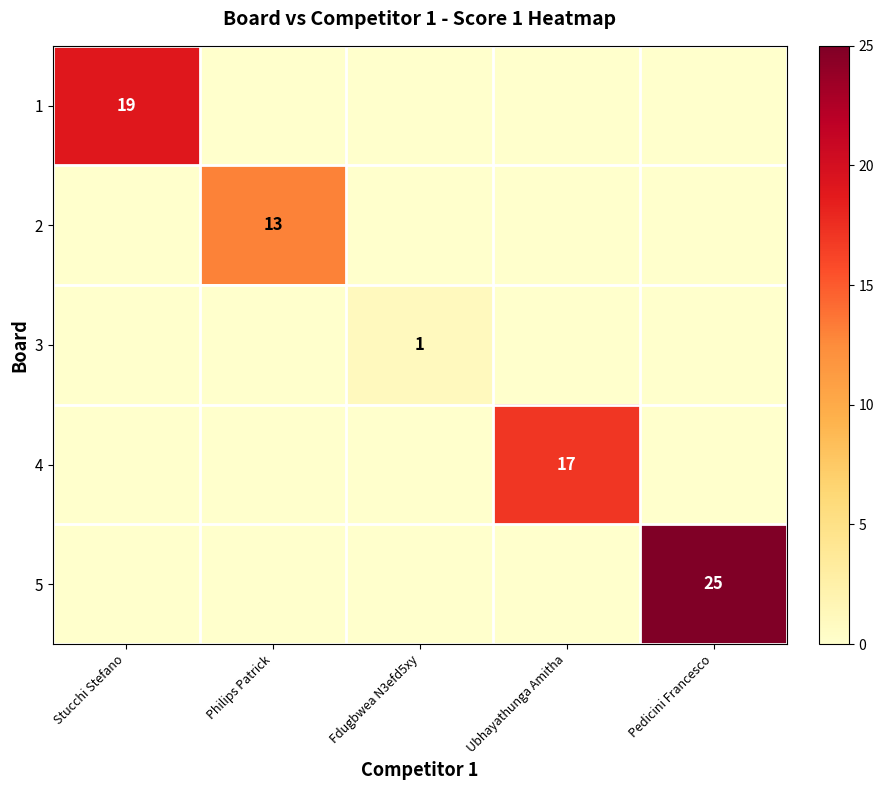

How many positive values does the 5 series have?

1